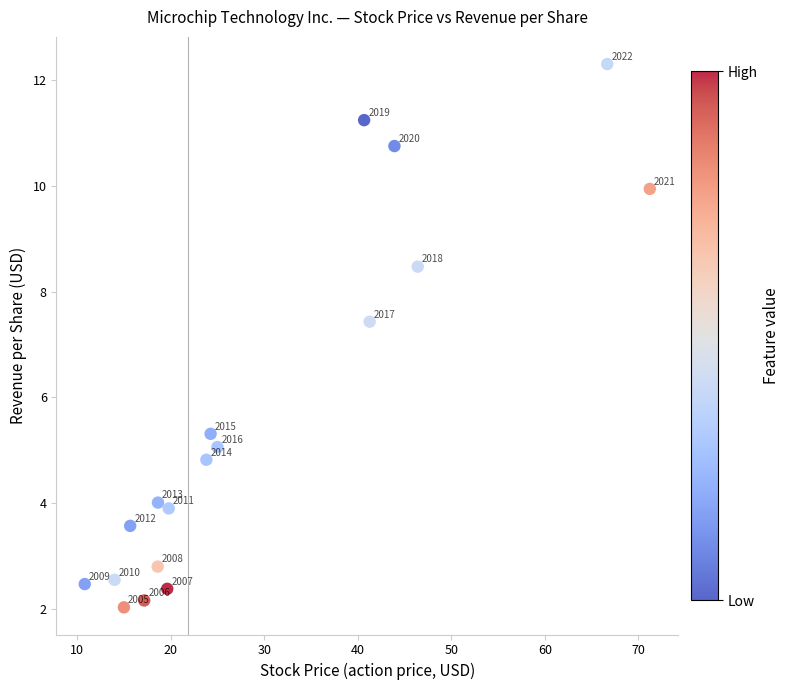

What Y value in the scatter plot is closest to 7?

7.4